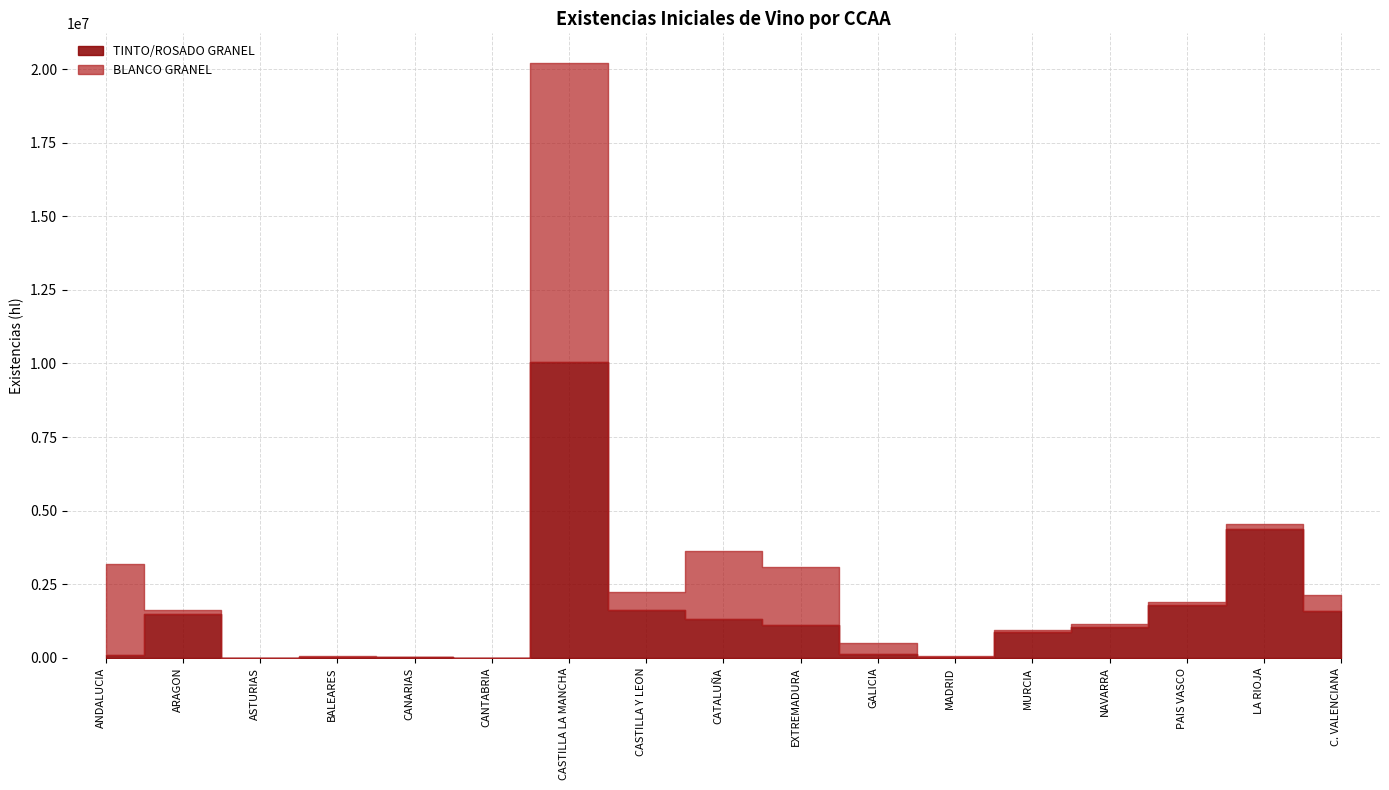

True or false: BLANCO GRANEL and TINTO/ROSADO GRANEL cross at least once.

True